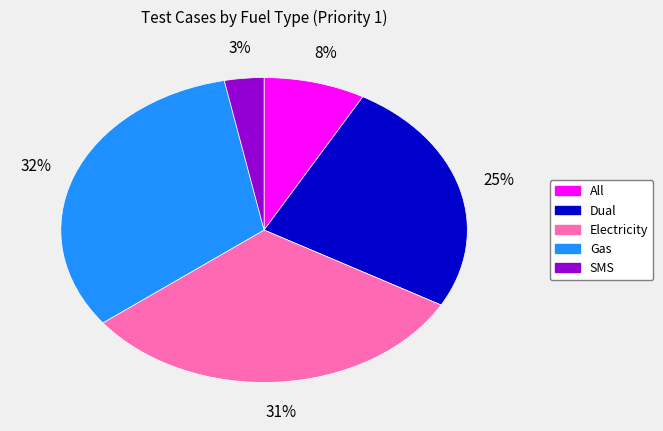

To the nearest percent, what portion does SMS represent?

3%